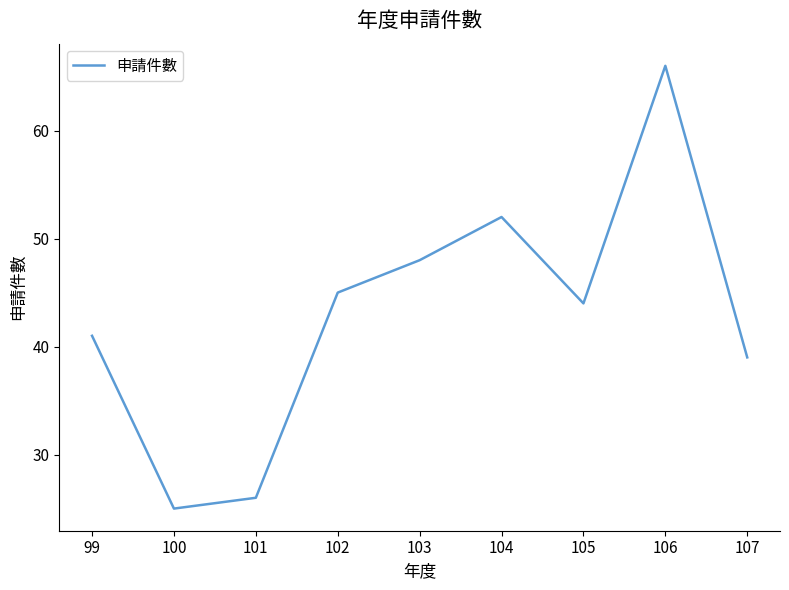

Approximately how many times larger is the value at 99 compared to 104?

0.8